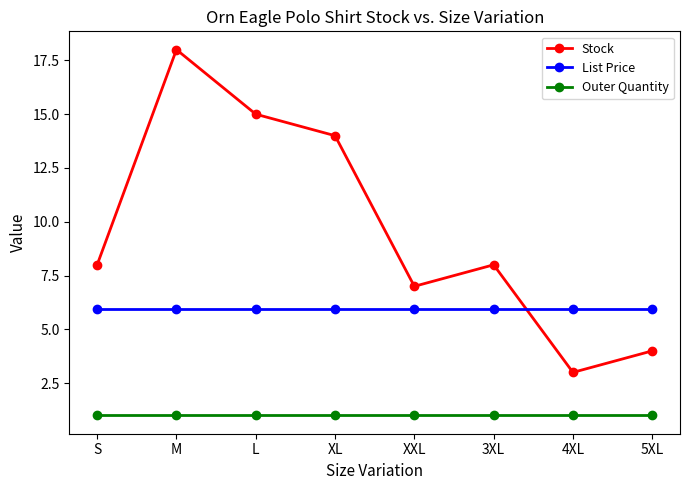

Is the value of Outer Quantity at L greater than the value of Stock at 5XL?

No